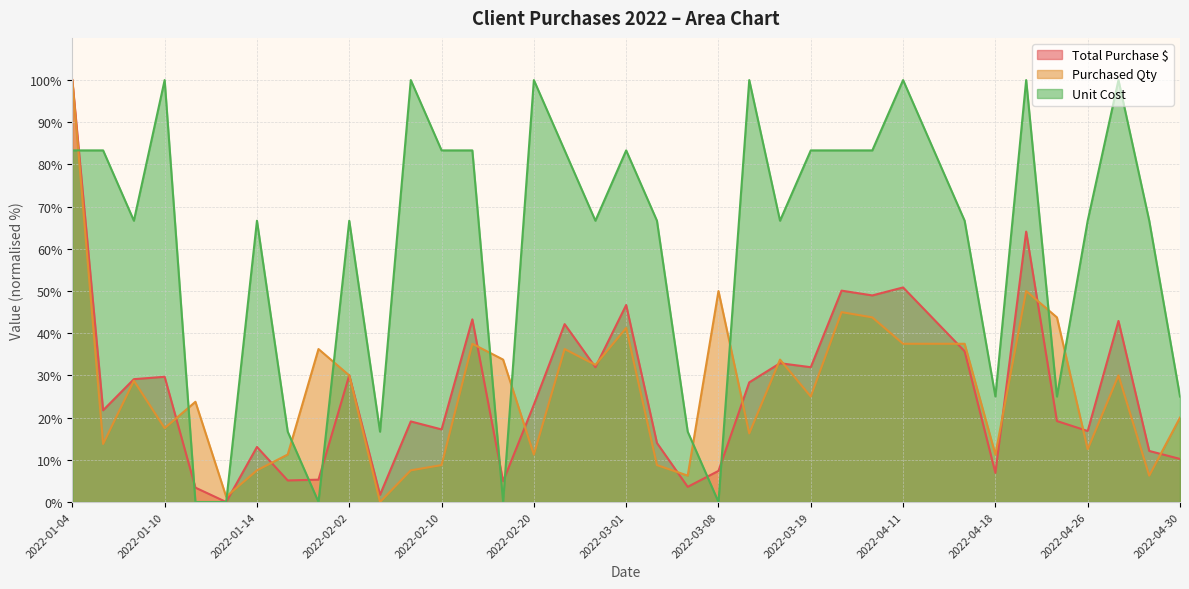

Reading left to right, extract all data points from this chart.

Total Purchase $: 100.0	21.7	29.1	29.7	3.4	0.0	13.0	5.1	5.3	30.1	1.7	19.1	17.2	43.3	4.9	23.1	42.2	31.9	46.7	14.0	3.6	7.4	28.4	32.9	31.9	50.1	49.0	50.9	43.3	35.7	6.9	64.1	19.2	16.8	42.9	12.1	10.2
Purchased Qty: 100.0	13.8	28.7	17.5	23.8	1.2	7.5	11.2	36.2	30.0	0.0	7.5	8.8	37.5	33.8	11.2	36.2	32.5	41.2	8.8	6.2	50.0	16.2	33.8	25.0	45.0	43.8	37.5	37.5	37.5	11.2	50.0	43.8	12.5	30.0	6.2	20.0
Unit Cost: 83.3	83.3	66.7	100.0	0.0	0.0	66.7	16.7	0.0	66.7	16.7	100.0	83.3	83.3	0.0	100.0	83.3	66.7	83.3	66.7	16.7	0.0	100.0	66.7	83.3	83.3	83.3	100.0	83.3	66.7	25.0	100.0	25.0	66.7	100.0	66.7	25.0